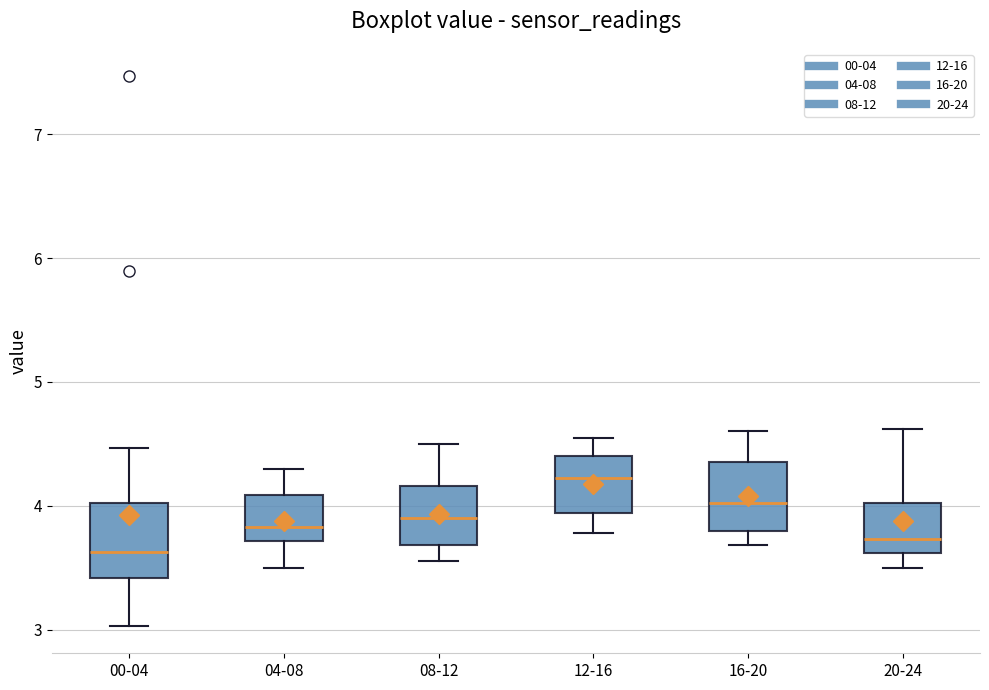

Where does the lower whisker of the box for 16-20 end on the y-axis? The values are not printed on the chart, so give them approximately, as read against the axis.

3.7